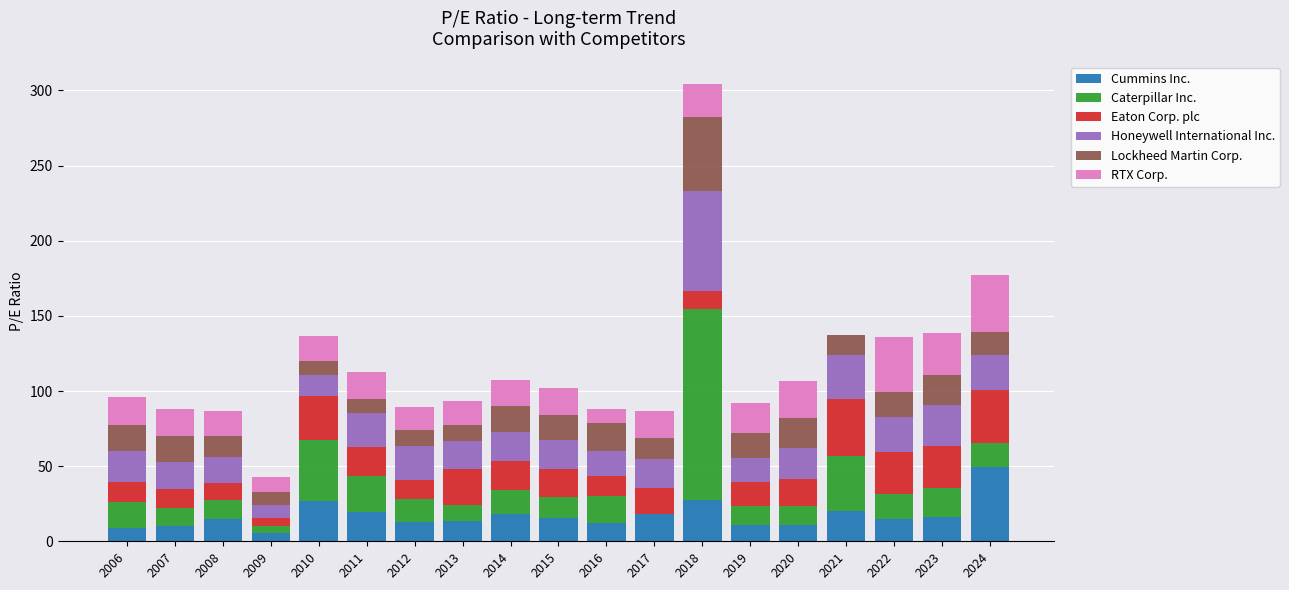

What is the sum of the Cummins Inc. values at 2022 and 2023?

31.3